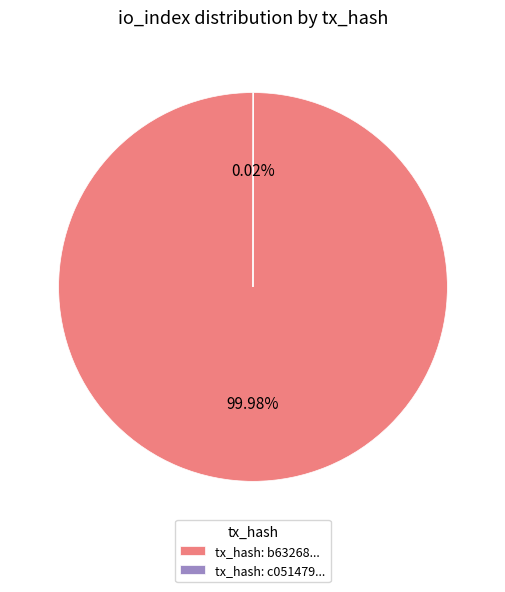

Does tx_hash: b63268... represent more than half of the total?

Yes